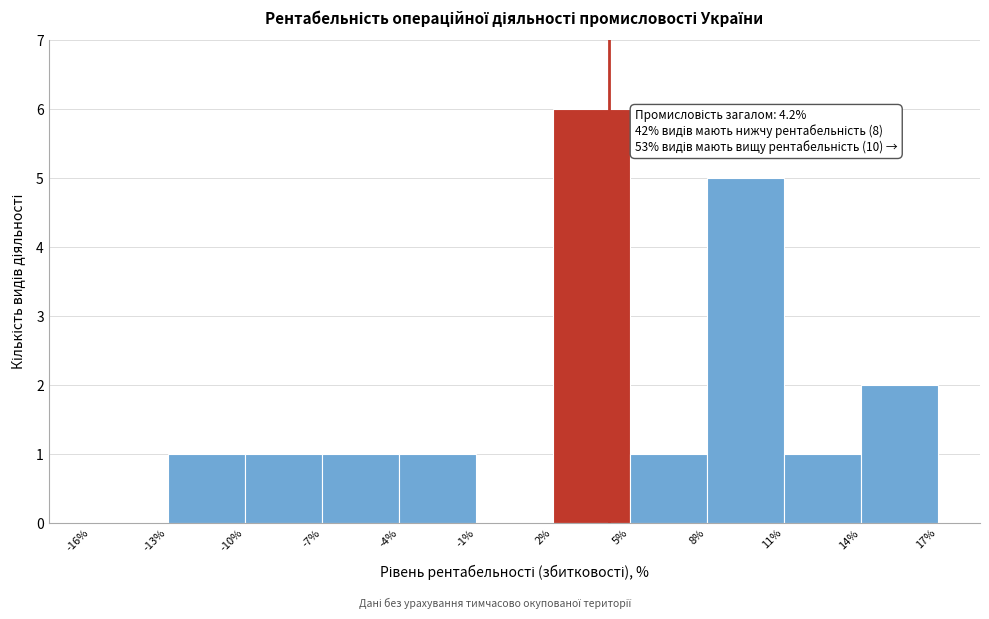

Which range on the x-axis has the tallest bar?

2% to 5%